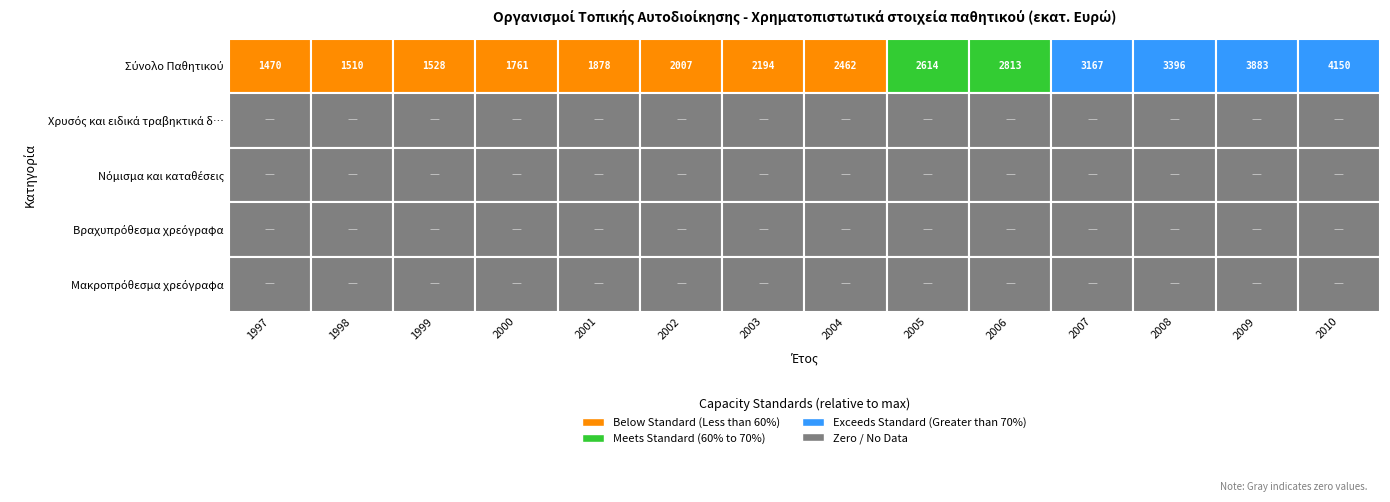

Between 2013 and 2022, which series saw the biggest shift?

Σύνολο Παθητικού